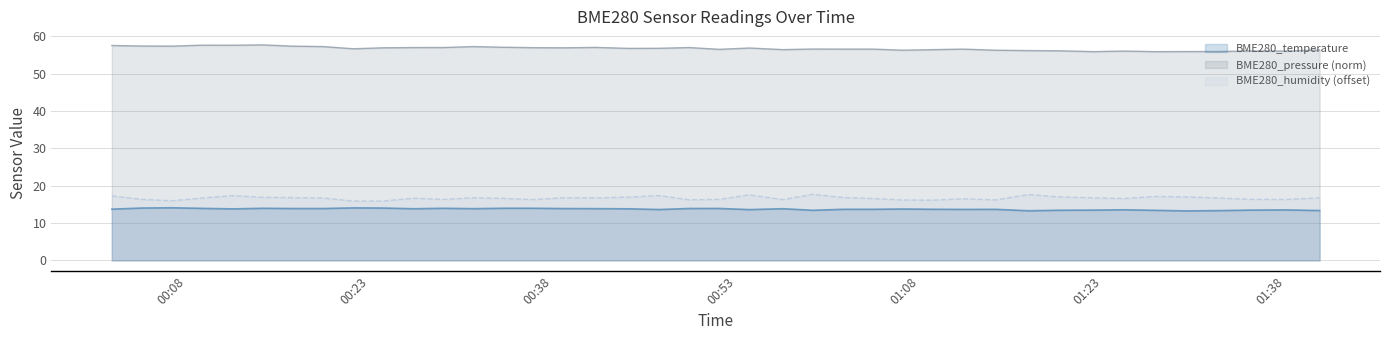

Between 2022/09/22 00:21:39 and 2022/09/22 00:46:42, which series saw the biggest shift?

BME280_humidity